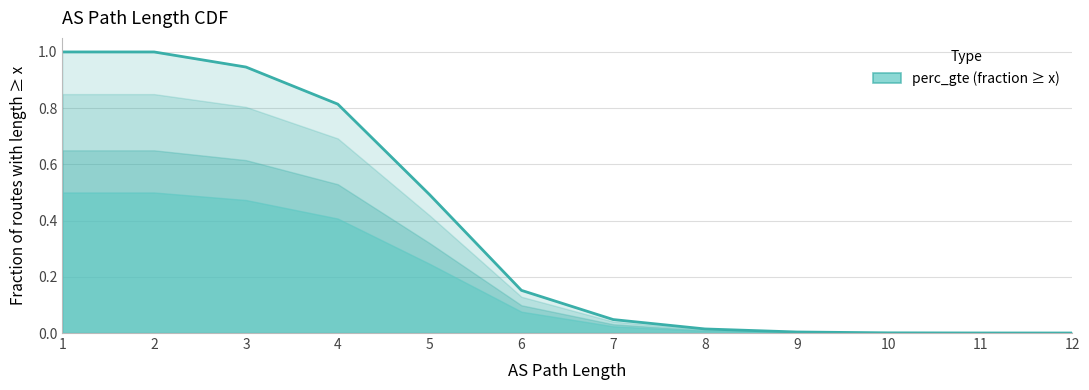

Is it true that the value at 2 is 1.0?

True